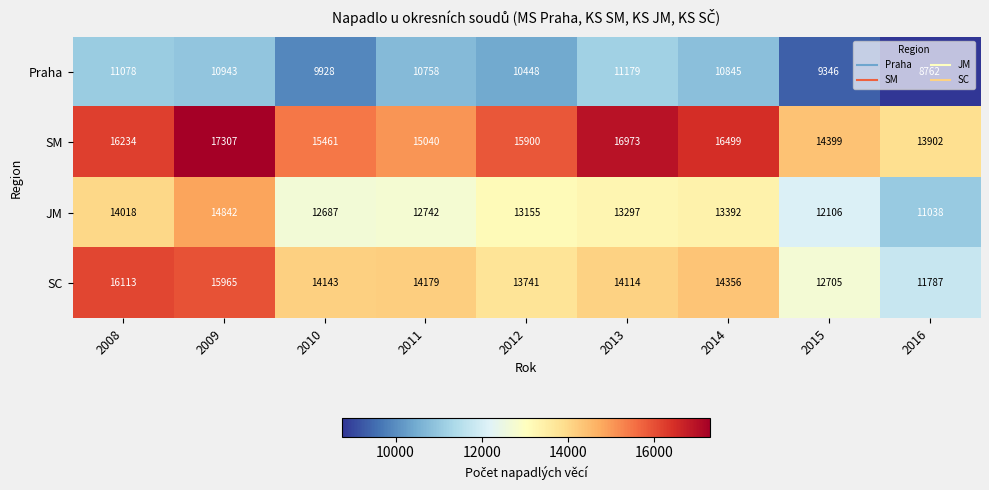

What is the difference between the highest and lowest values at 2016?

5140